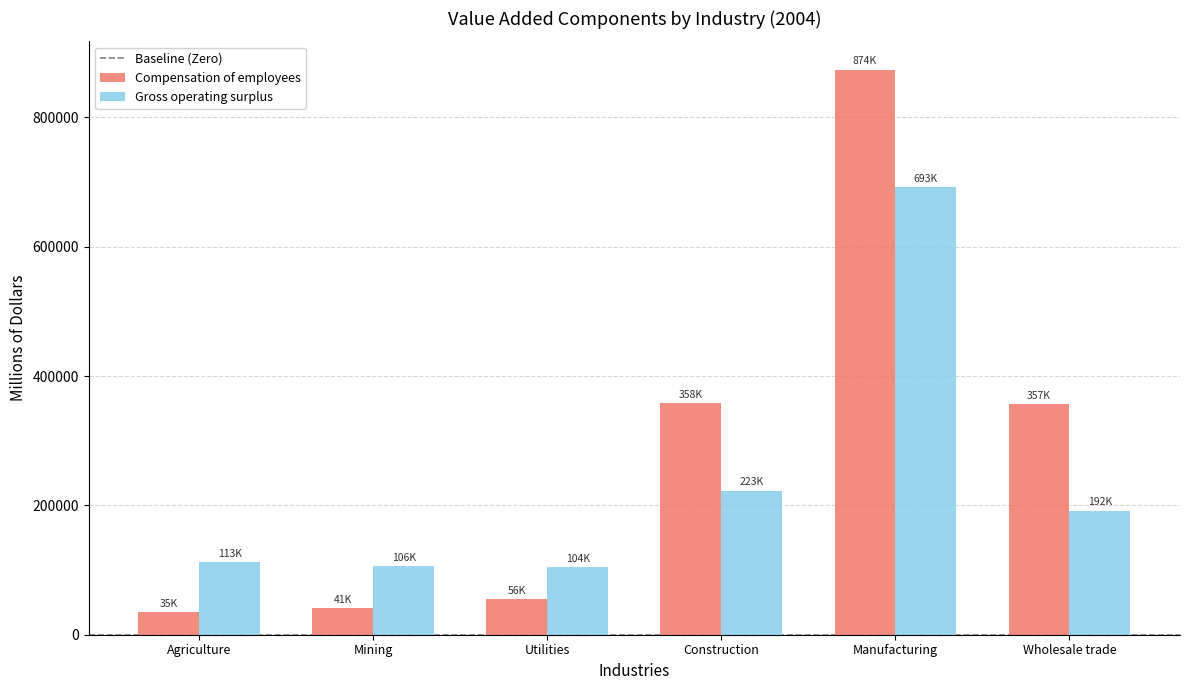

Is the value of Gross operating surplus at Utilities greater than the value of Compensation of employees at Manufacturing?

No